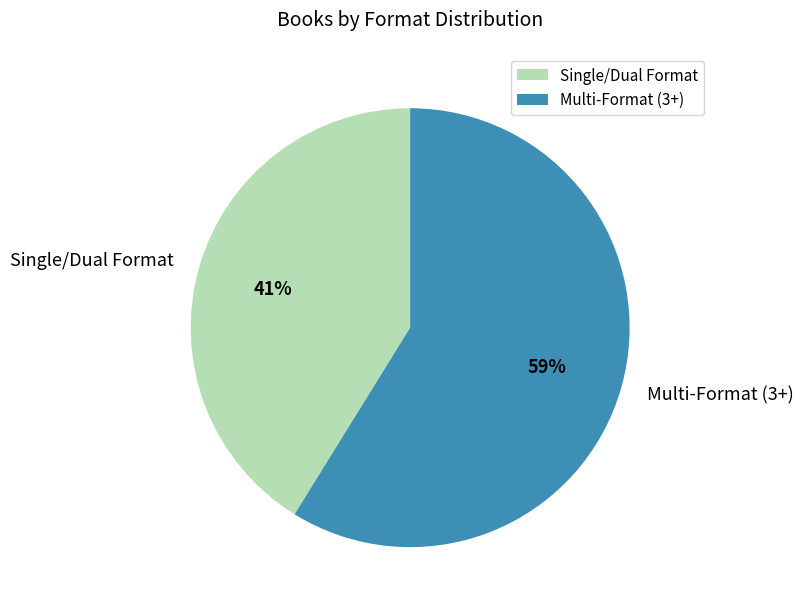

Rank the categories by value from lowest to highest.

Single/Dual Format, Multi-Format (3+)